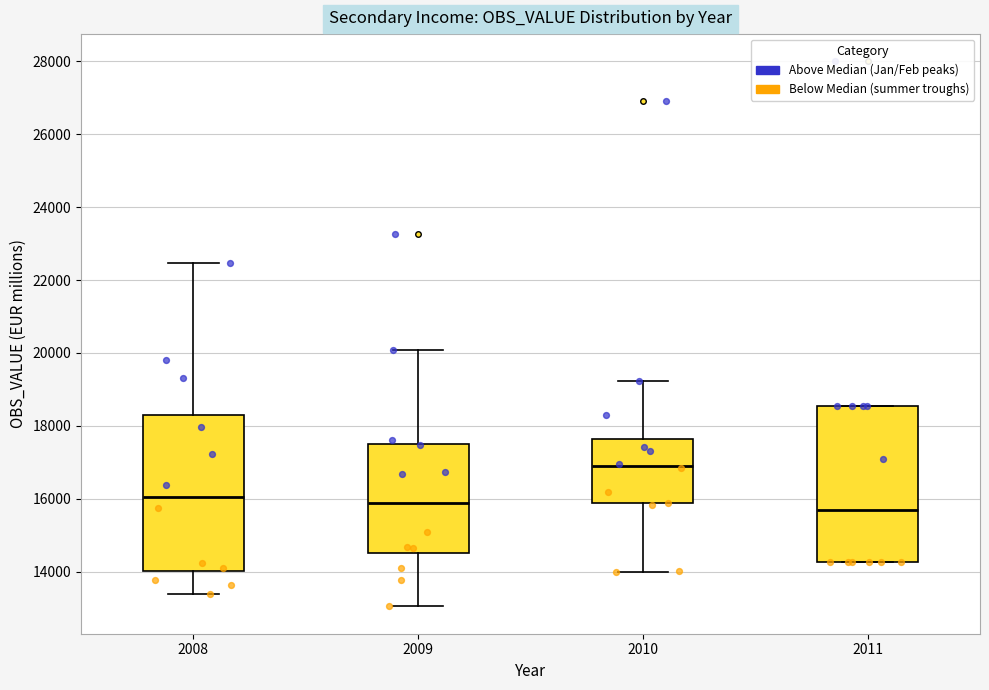

Where does the lower whisker of the box at x = 2008 end on the y-axis? The values are not printed on the chart, so give them approximately, as read against the axis.

13400